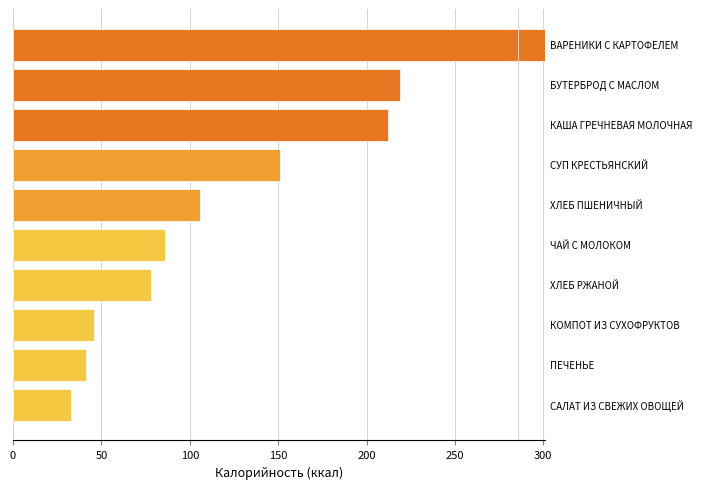

What is the difference between the second highest and second lowest values?

178